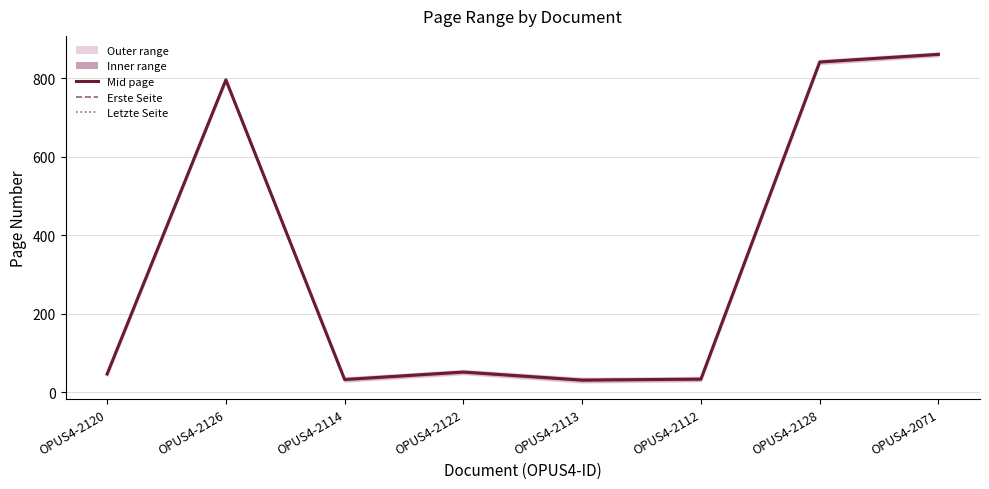

Rank the series at OPUS4-2126 from highest to lowest value.

Mid page, Erste Seite, Letzte Seite